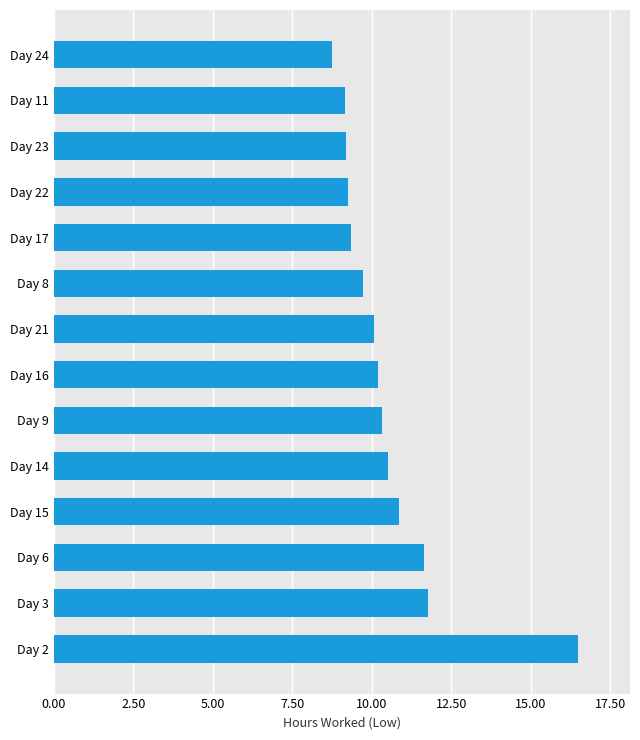

The chart shows a value of 4.2 at Day 23. True or false?

False